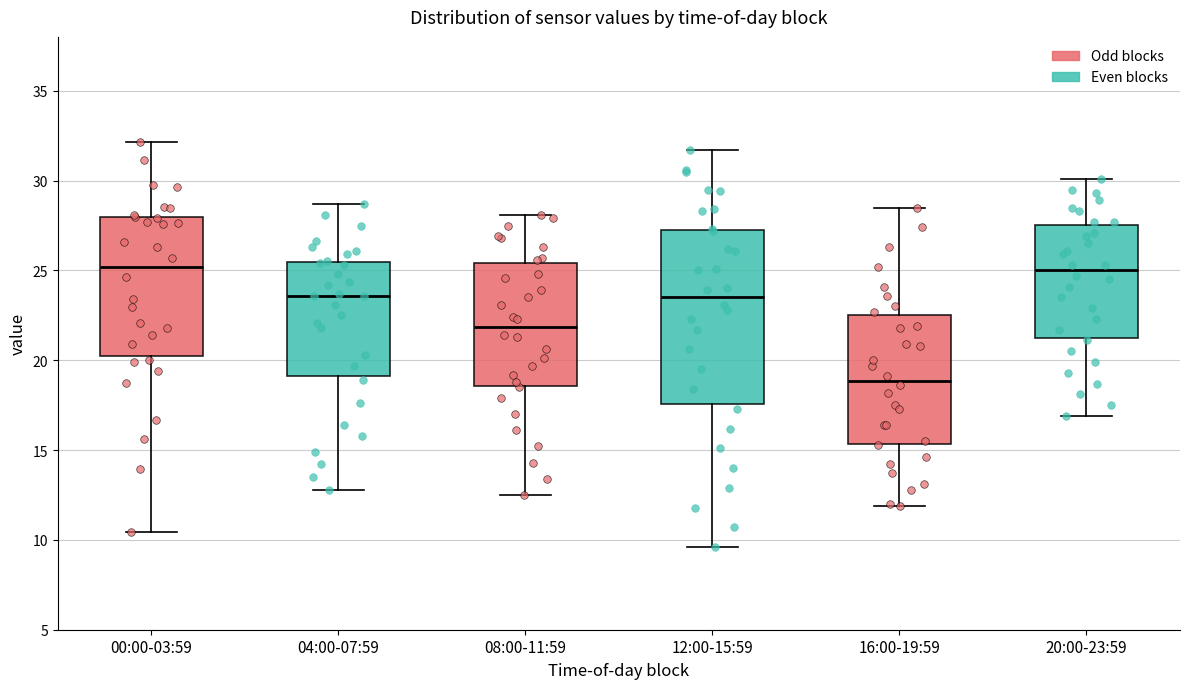

Where is the lower edge of the box for 16:00-19:59 on the y-axis? The values are not printed on the chart, so give them approximately, as read against the axis.

15.5